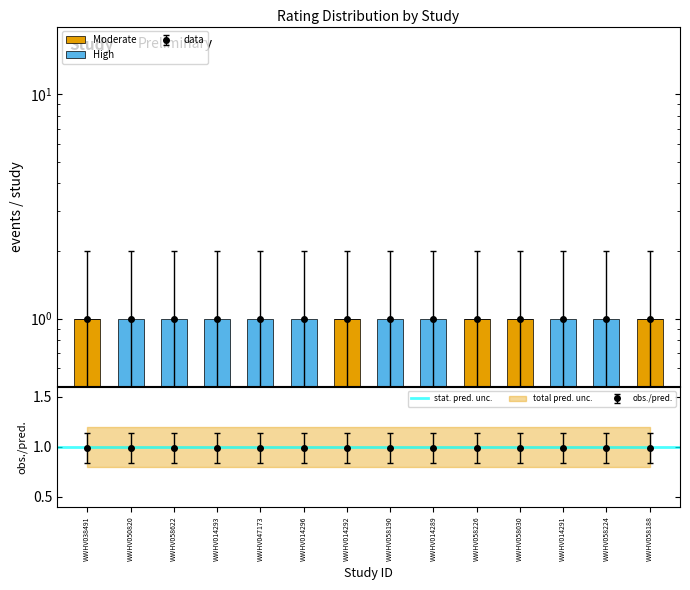

How many categories are shown in the chart?

14